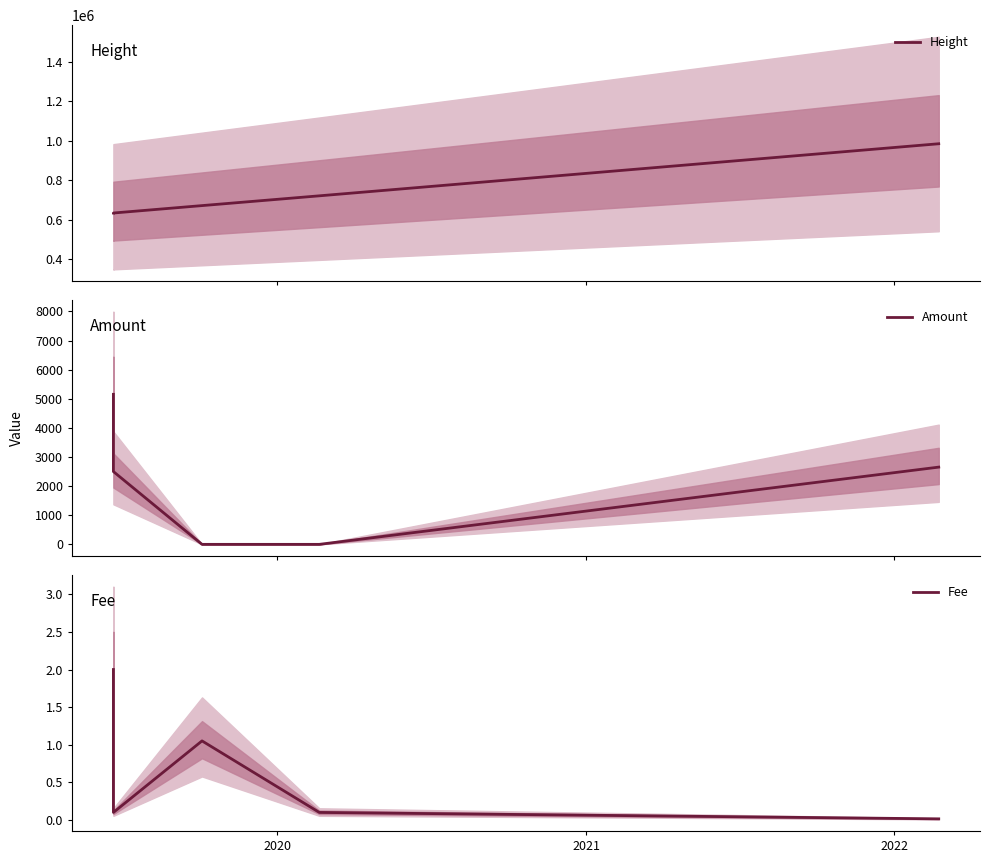

Count the number of categories in the chart.

5